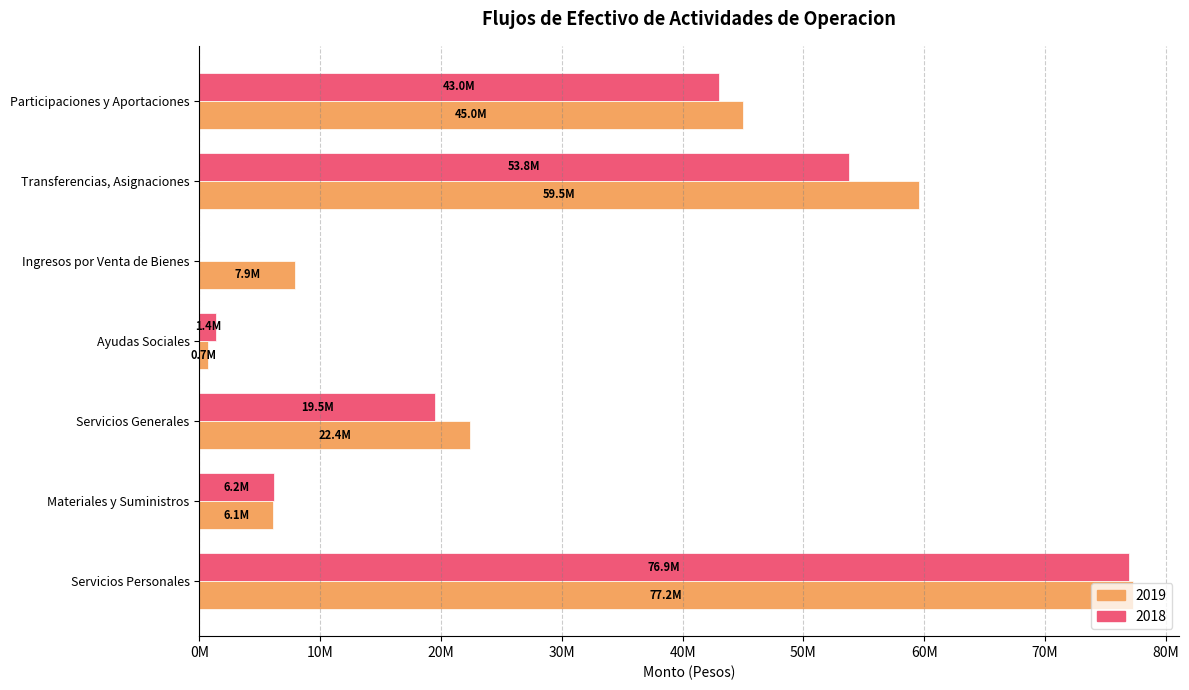

Which label corresponds to the largest value in the chart?

Servicios Personales